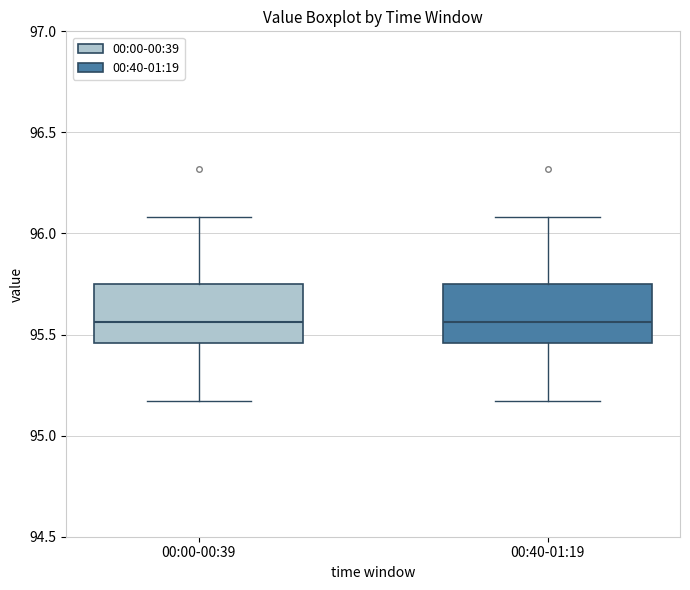

Reading left to right, transcribe this box plot: for each box, give where its median line is, the range the box spans, and where its two whiskers end, as read against the y-axis. The values are not printed on the chart, so give them approximately, as read against the axis.

00:00-00:39: median 95.55, box 95.45 to 95.75, whiskers 95.15 to 96.10
00:40-01:19: median 95.55, box 95.45 to 95.75, whiskers 95.15 to 96.10